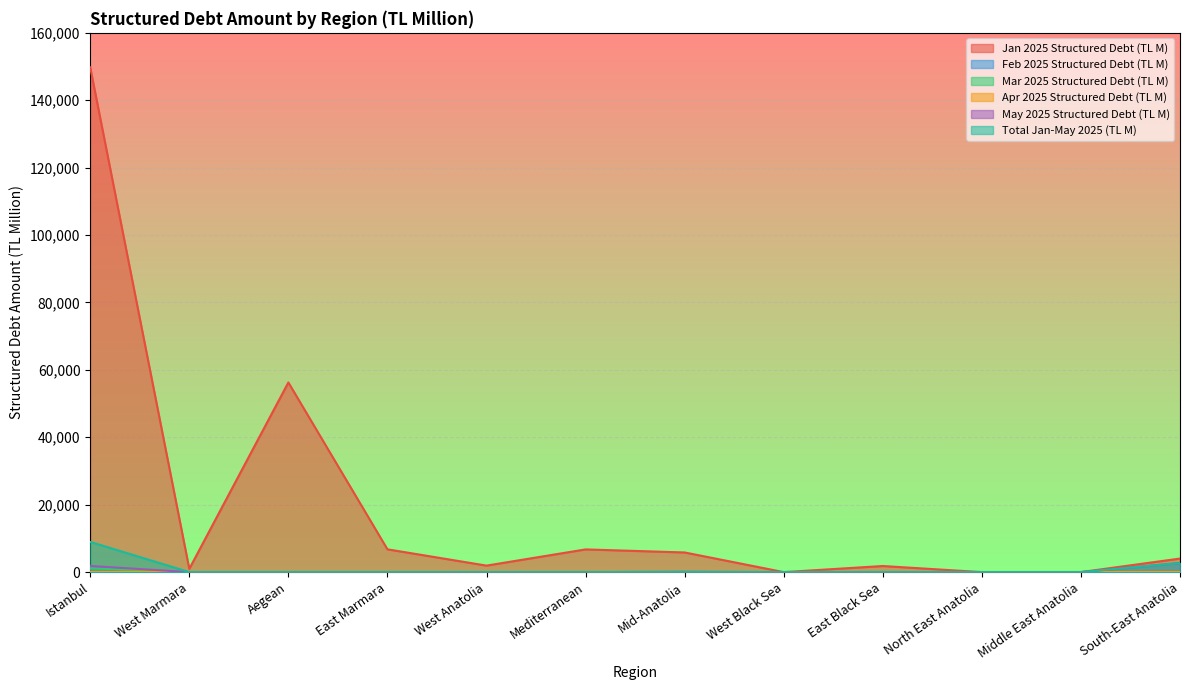

What position from the left is Istanbul?

1